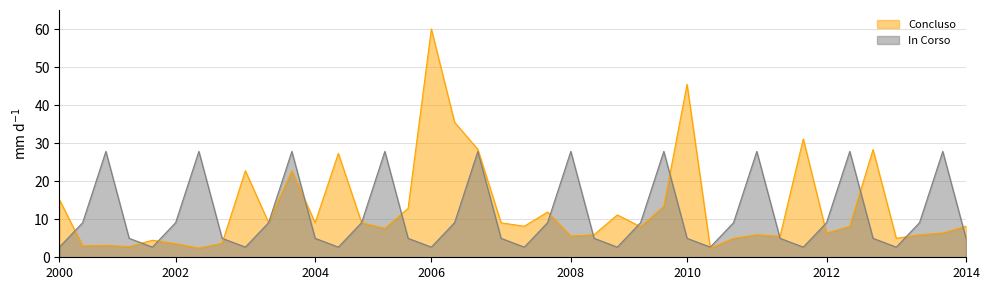

What is the greatest value displayed?

60.0